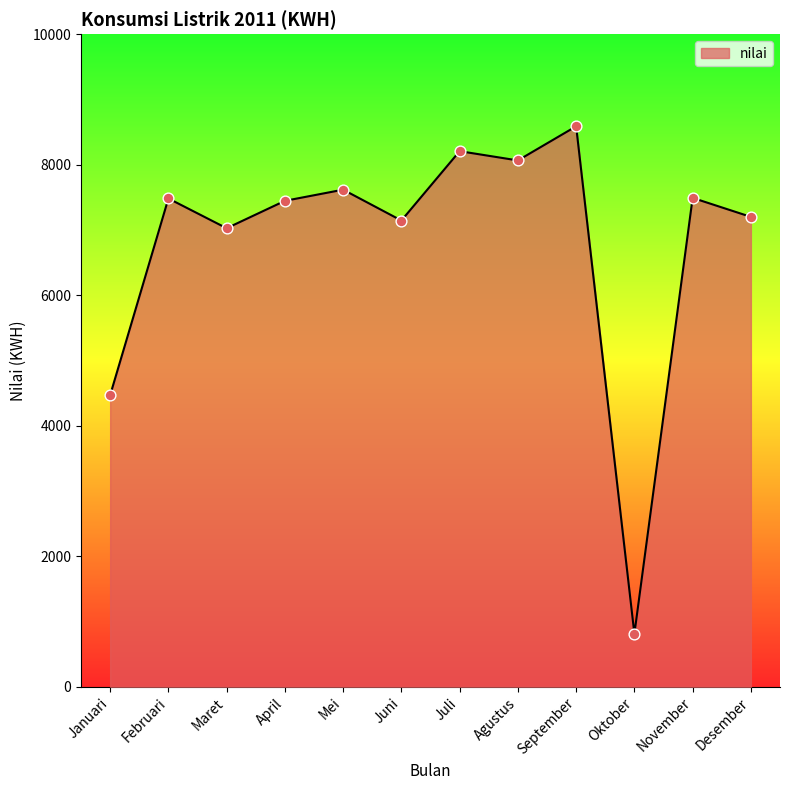

What is the ratio of the value at September to the value at Januari?

1.9